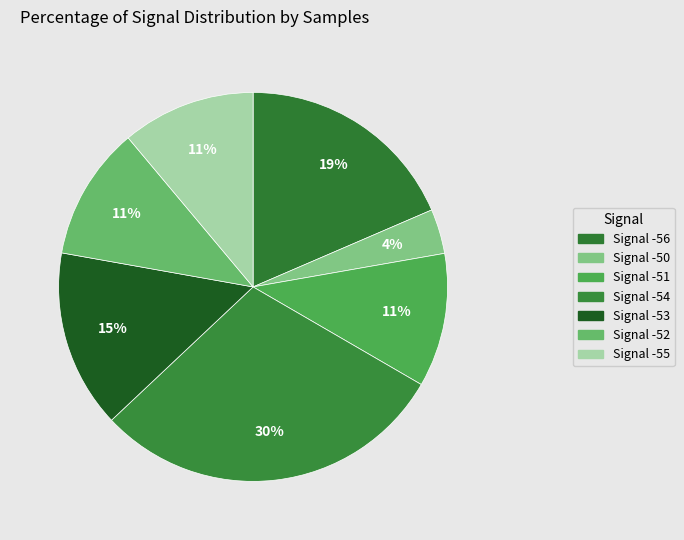

Count the number of slices in the pie.

7